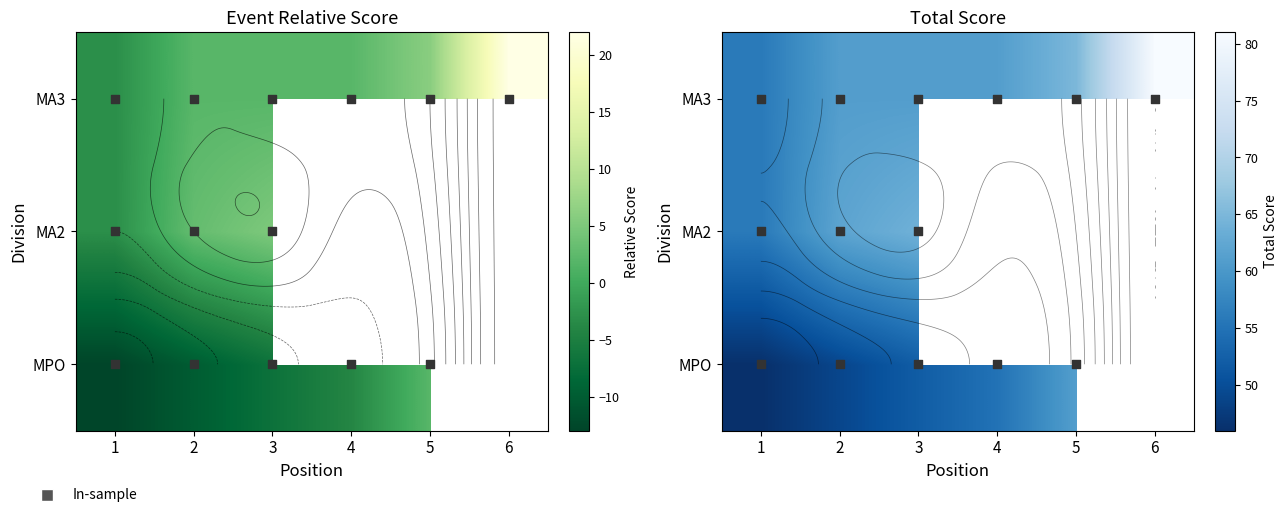

The MA3 series shows 61.0 at 2. True or false?

True